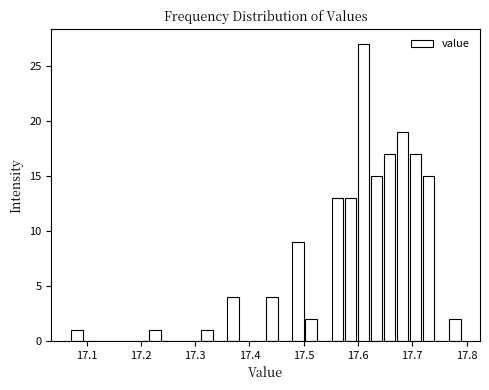

Read against the x-axis, roughly where is the centre of the tallest bar?

17.61